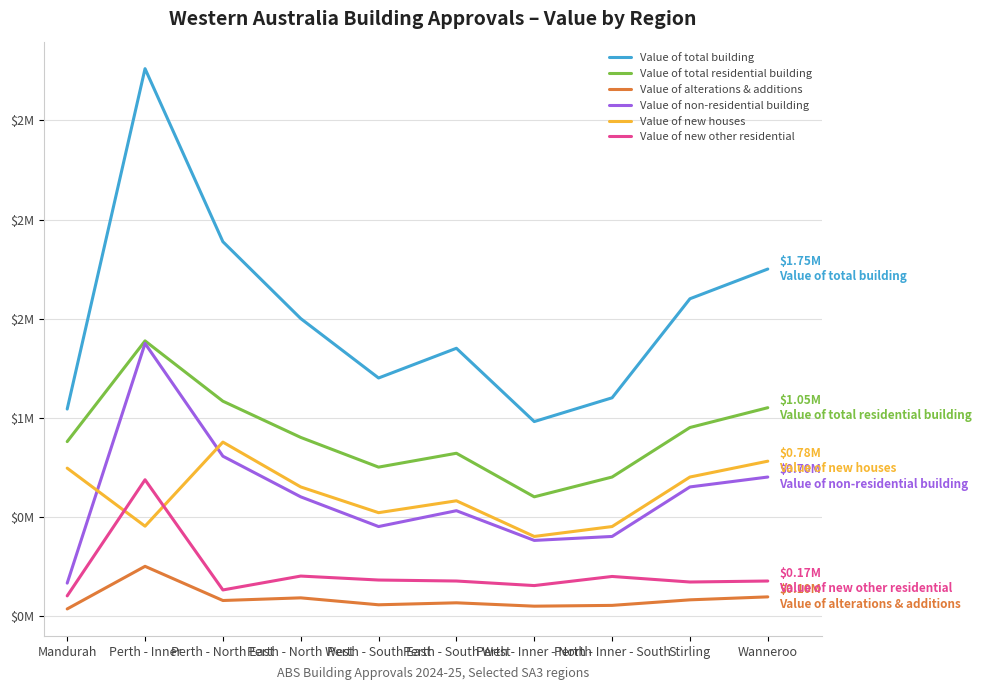

Reading left to right, list all the values displayed in this chart.

Value of total building: 1.0	2.8	1.9	1.5	1.2	1.4	1.0	1.1	1.6	1.8
Value of total residential building: 0.9	1.4	1.1	0.9	0.8	0.8	0.6	0.7	0.9	1.1
Value of alterations & additions: 0.0	0.2	0.1	0.1	0.1	0.1	0.0	0.1	0.1	0.1
Value of non-residential building: 0.2	1.4	0.8	0.6	0.5	0.5	0.4	0.4	0.7	0.7
Value of new houses: 0.7	0.5	0.9	0.7	0.5	0.6	0.4	0.5	0.7	0.8
Value of new other residential: 0.1	0.7	0.1	0.2	0.2	0.2	0.2	0.2	0.2	0.2